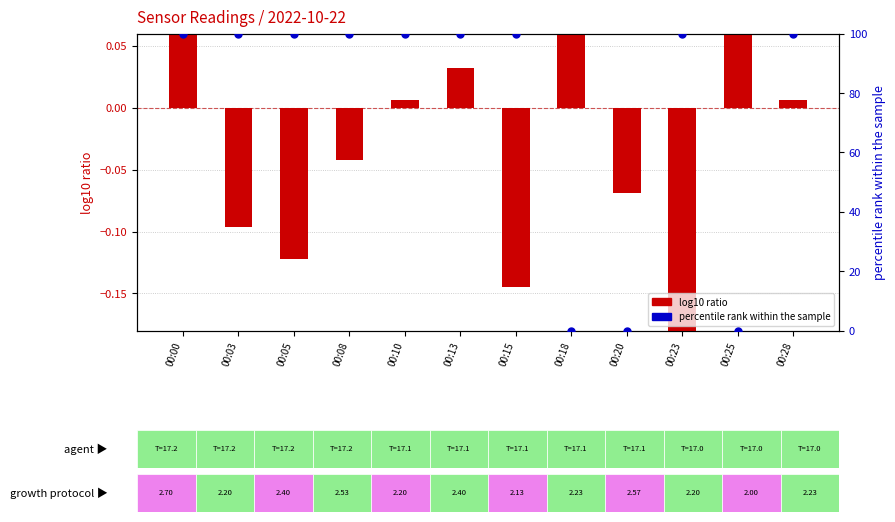

At how many categories does at least one series exceed 49?

9